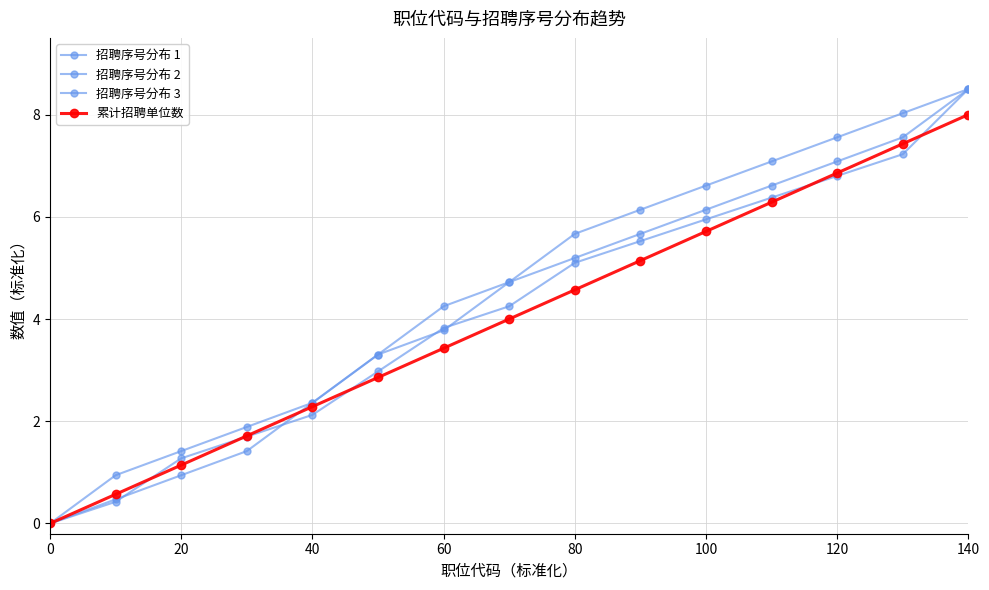

How many positive values does the 累计招聘单位数 series have?

14